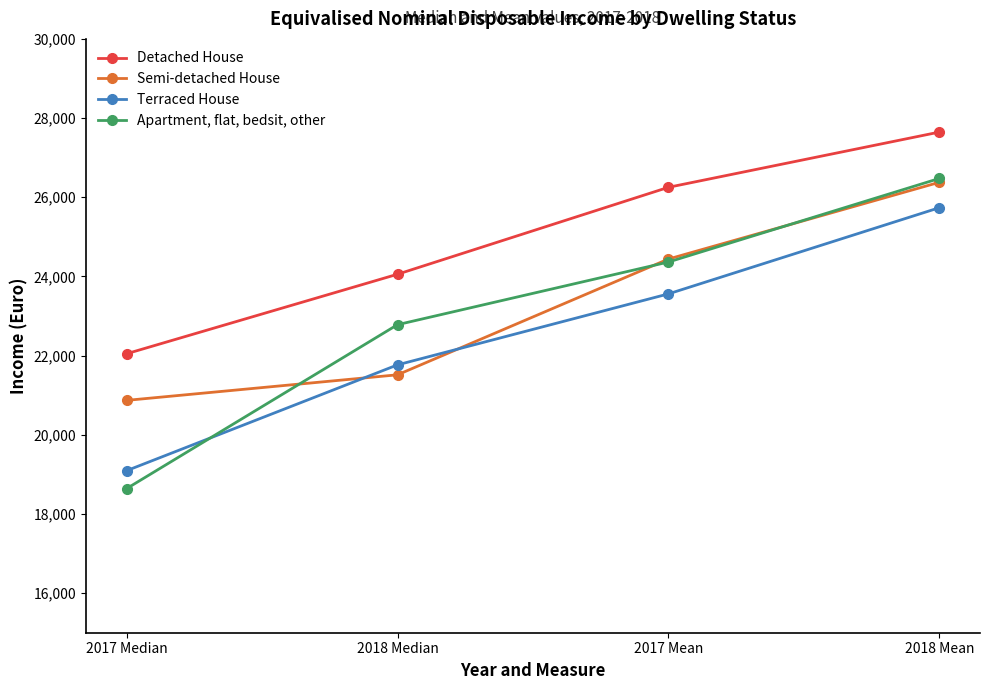

Reading left to right, transcribe all the data shown in this chart.

Detached House: 22047	24055	26251	27646
Semi-detached House: 20869	21515	24439	26378
Terraced House: 19093	21766	23559	25736
Apartment, flat, bedsit, other: 18640	22781	24364	26475